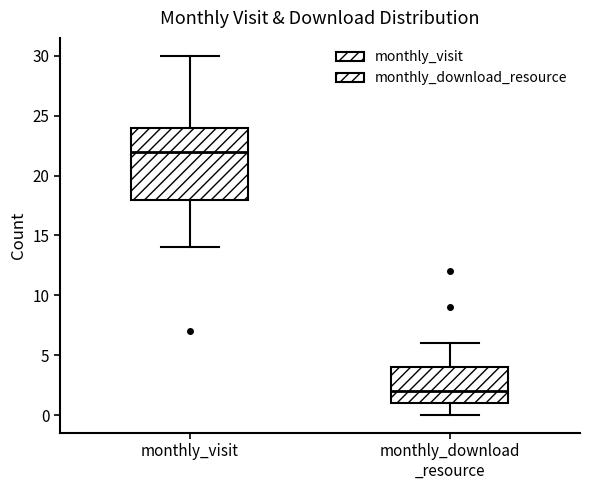

Where does the median line of the box for monthly_download _resource sit on the y-axis? The values are not printed on the chart, so give them approximately, as read against the axis.

2